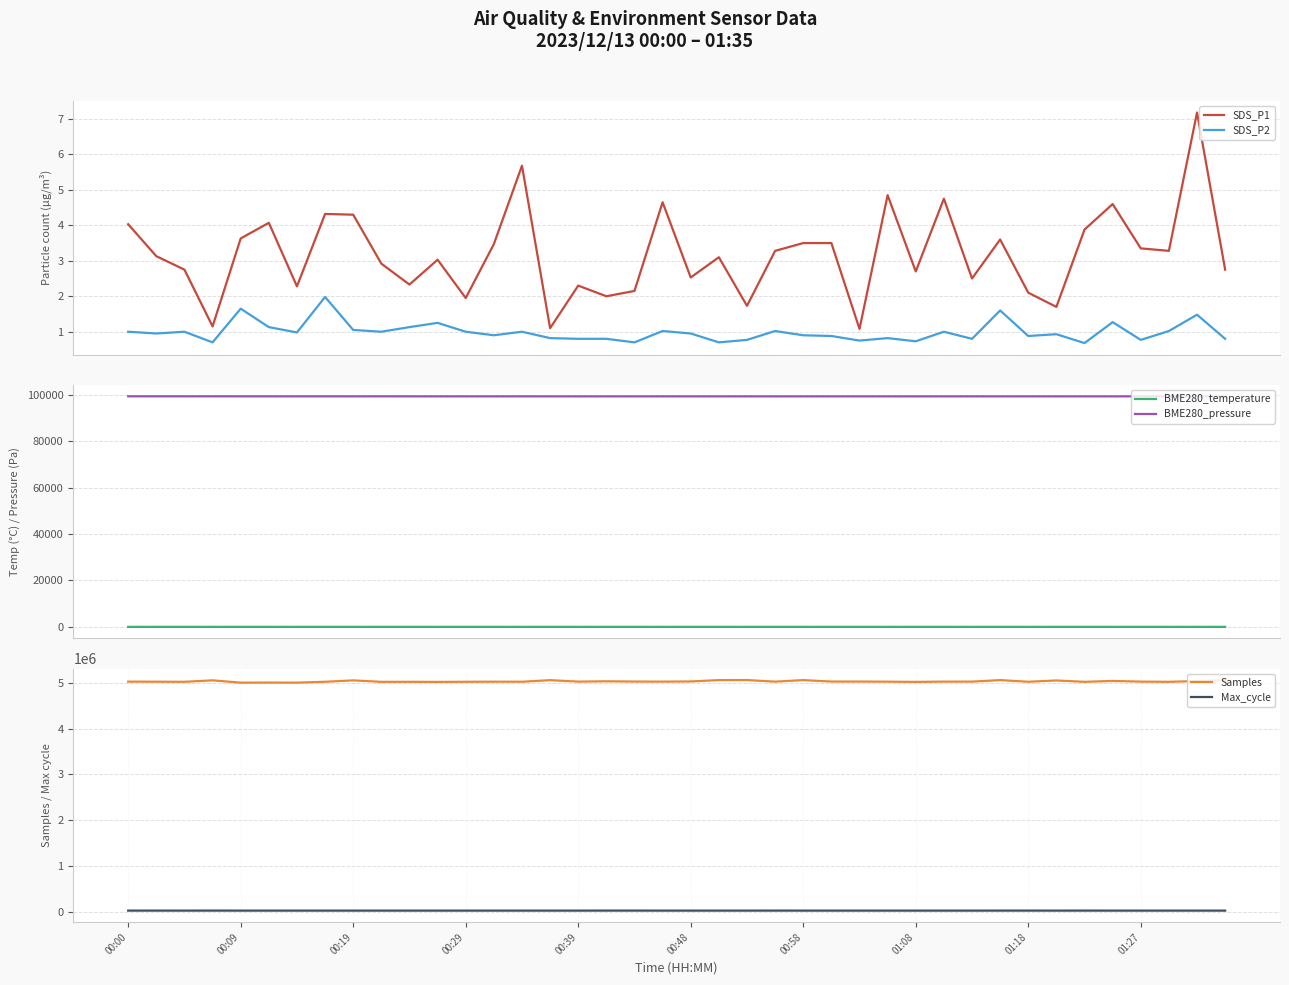

What are all the series names shown in the legend?

SDS_P1, SDS_P2, BME280_temperature, BME280_pressure, Samples, Max_cycle